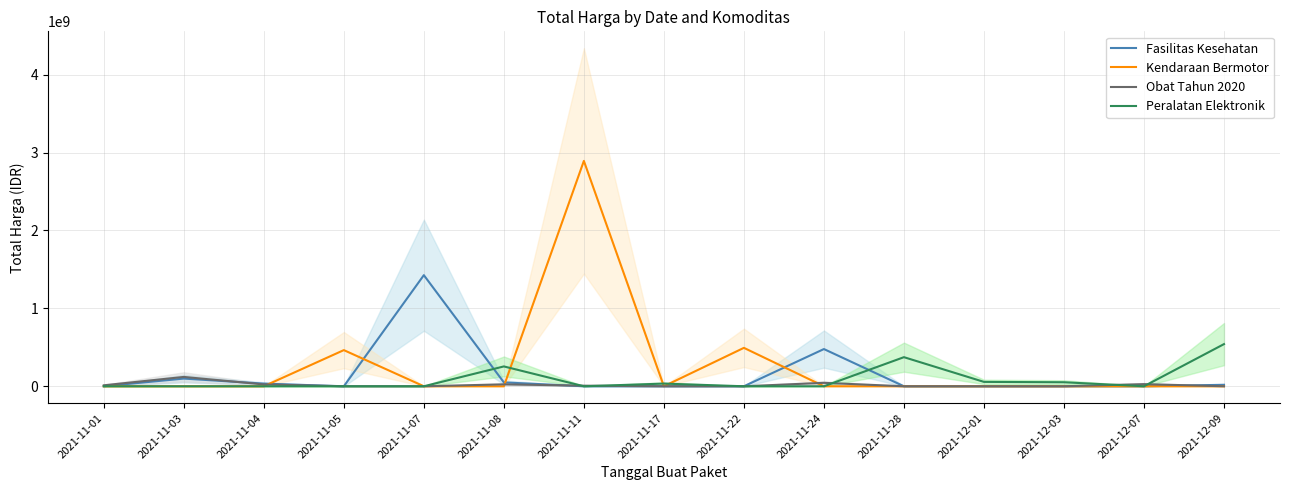

After their last crossing, which series has the higher values: Kendaraan Bermotor or Obat Tahun 2020?

Obat Tahun 2020